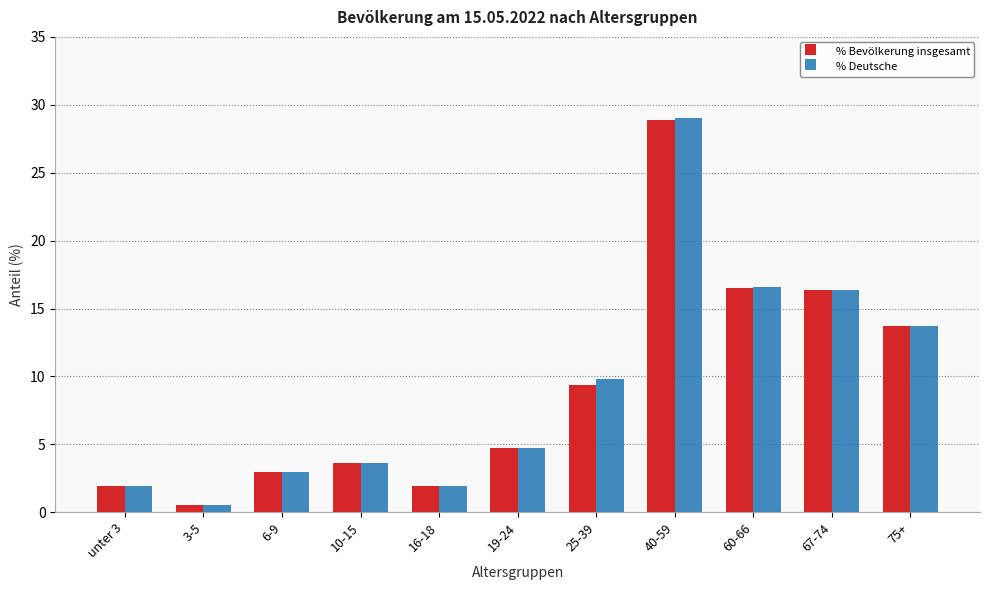

Is the value of % Deutsche at unter 3 greater than the value of % Bevölkerung insgesamt at 19-24?

No